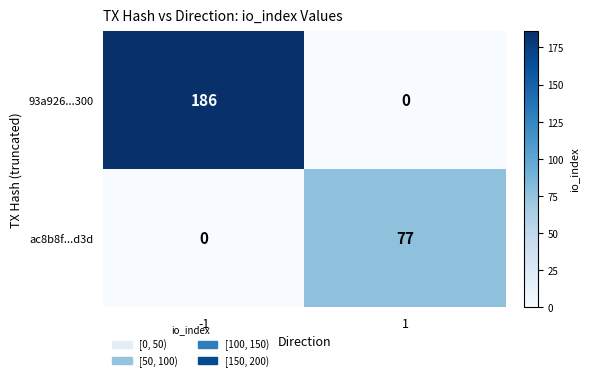

Which series has the largest total across all categories?

93a926...300